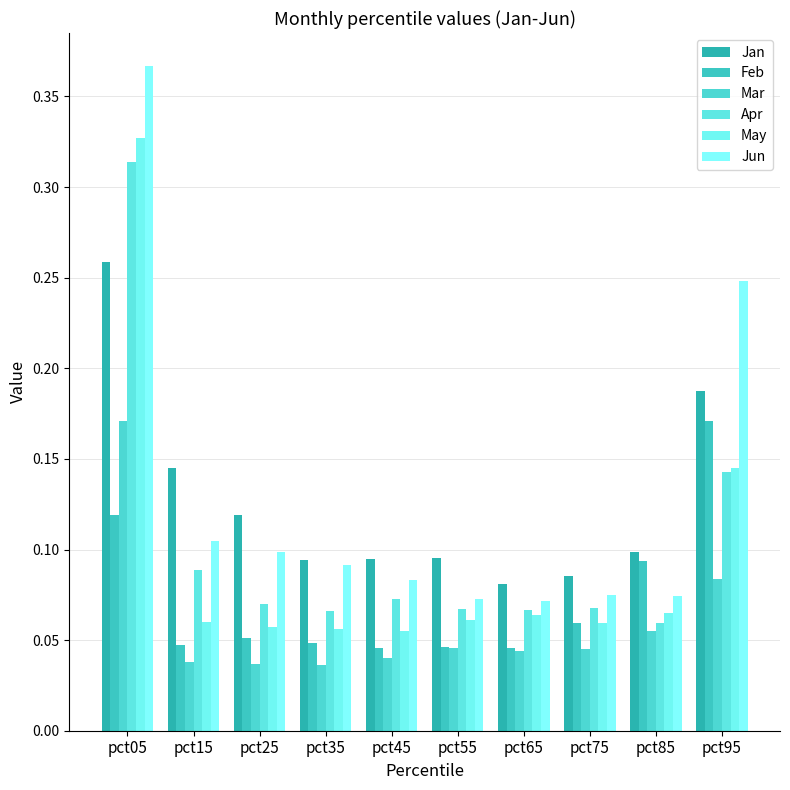

Reading left to right, transcribe all the data shown in this chart.

Jan: pct05=0.3	pct15=0.1	pct25=0.1	pct35=0.1	pct45=0.1	pct55=0.1	pct65=0.1	pct75=0.1	pct85=0.1	pct95=0.2
Feb: pct05=0.1	pct15=0.0	pct25=0.1	pct35=0.0	pct45=0.0	pct55=0.0	pct65=0.0	pct75=0.1	pct85=0.1	pct95=0.2
Mar: pct05=0.2	pct15=0.0	pct25=0.0	pct35=0.0	pct45=0.0	pct55=0.0	pct65=0.0	pct75=0.0	pct85=0.1	pct95=0.1
Apr: pct05=0.3	pct15=0.1	pct25=0.1	pct35=0.1	pct45=0.1	pct55=0.1	pct65=0.1	pct75=0.1	pct85=0.1	pct95=0.1
May: pct05=0.3	pct15=0.1	pct25=0.1	pct35=0.1	pct45=0.1	pct55=0.1	pct65=0.1	pct75=0.1	pct85=0.1	pct95=0.1
Jun: pct05=0.4	pct15=0.1	pct25=0.1	pct35=0.1	pct45=0.1	pct55=0.1	pct65=0.1	pct75=0.1	pct85=0.1	pct95=0.2